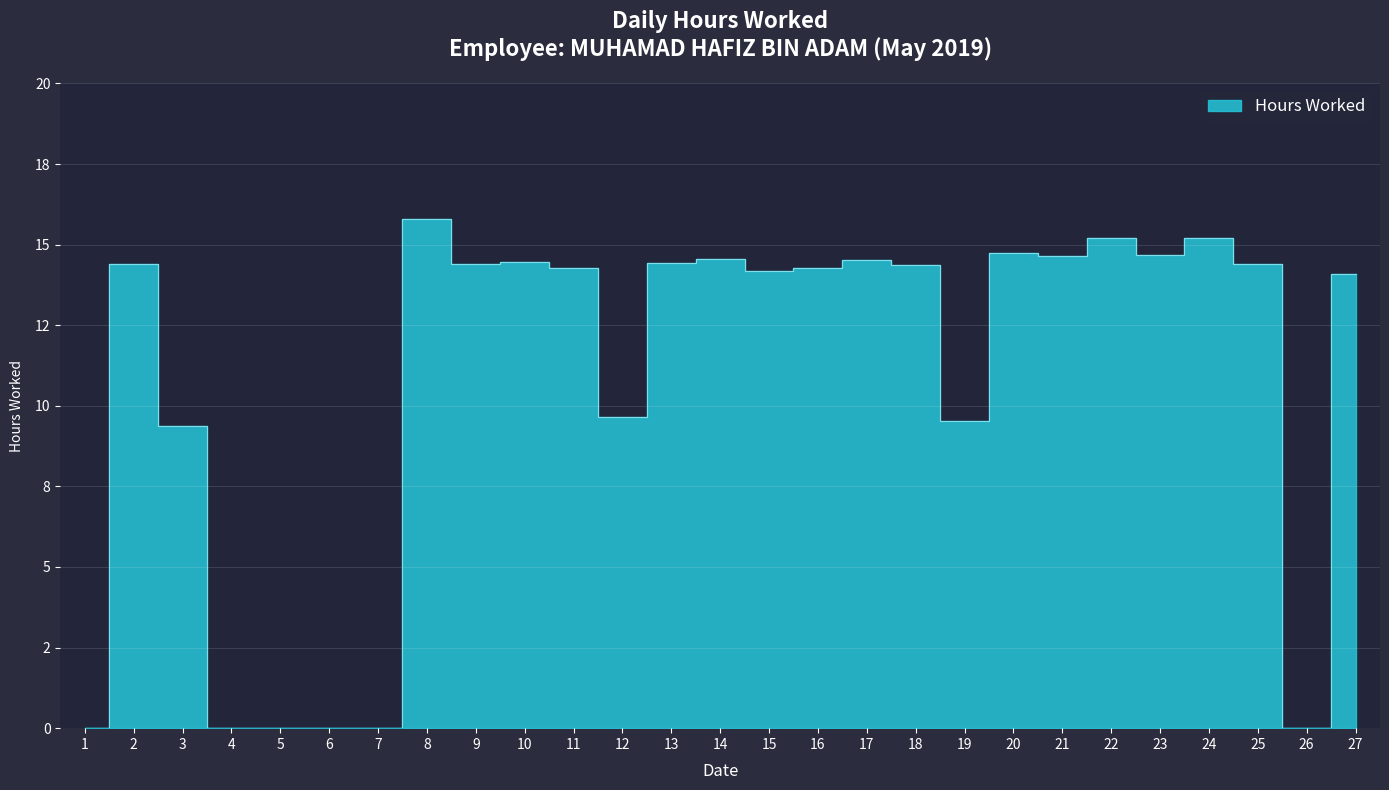

How many positive values are there?

21